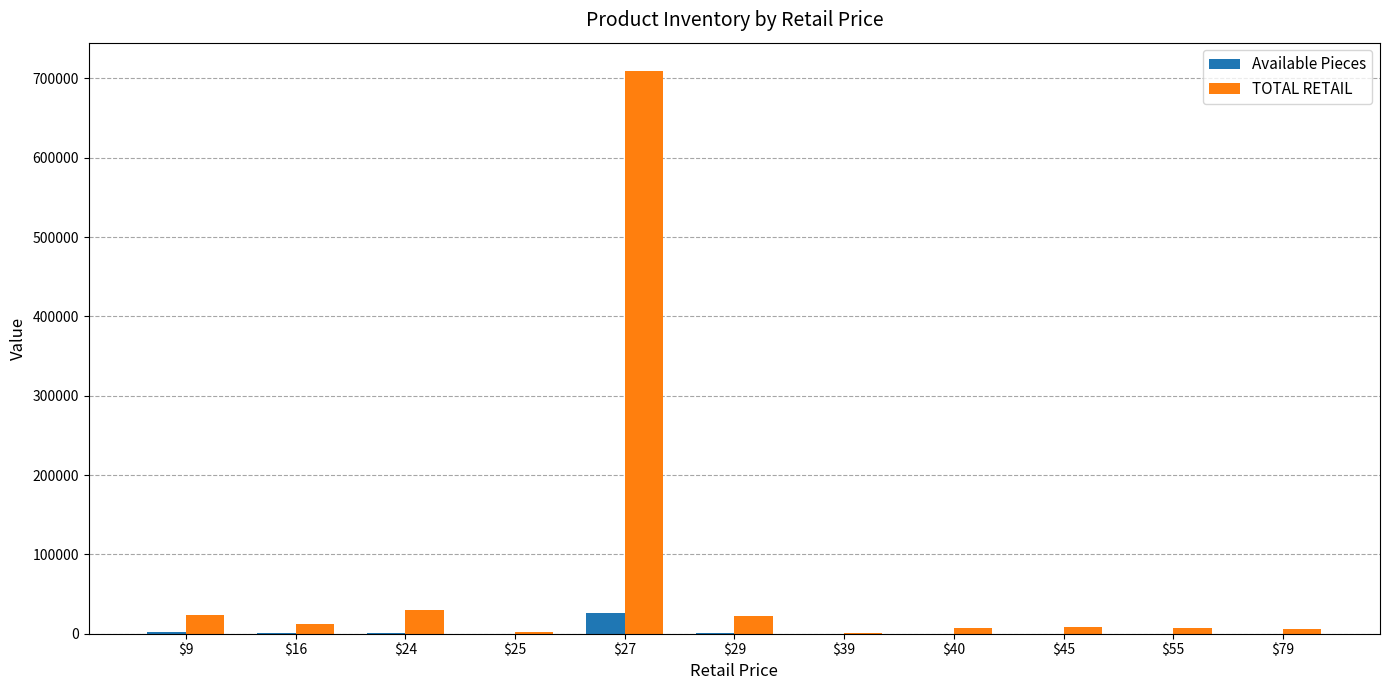

Does the chart contain stacked bars?

No